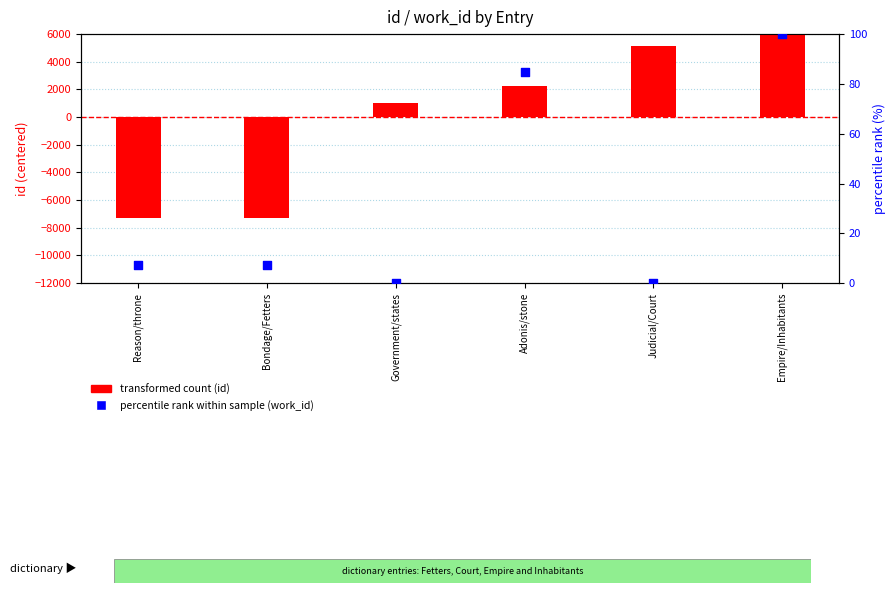

Which series reaches the minimum Y coordinate?

transformed count (id)